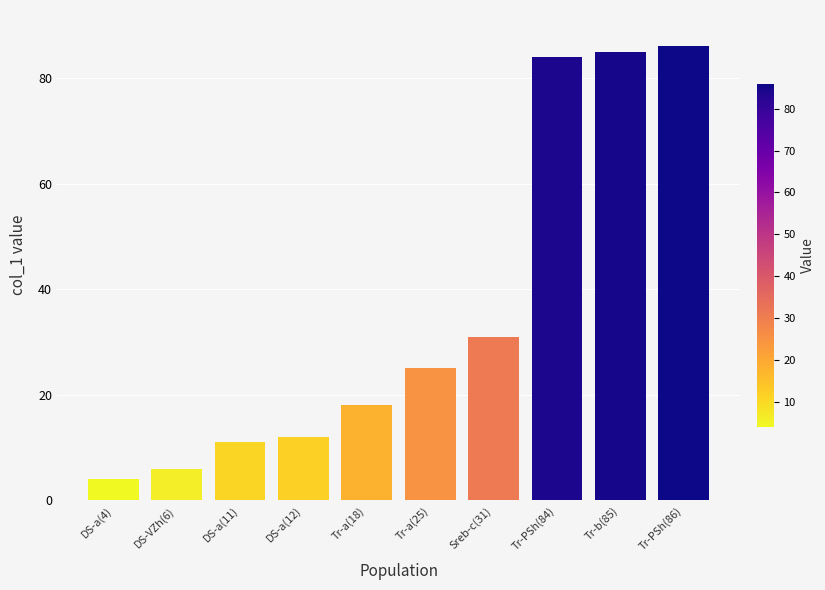

How many values are below 25?

5